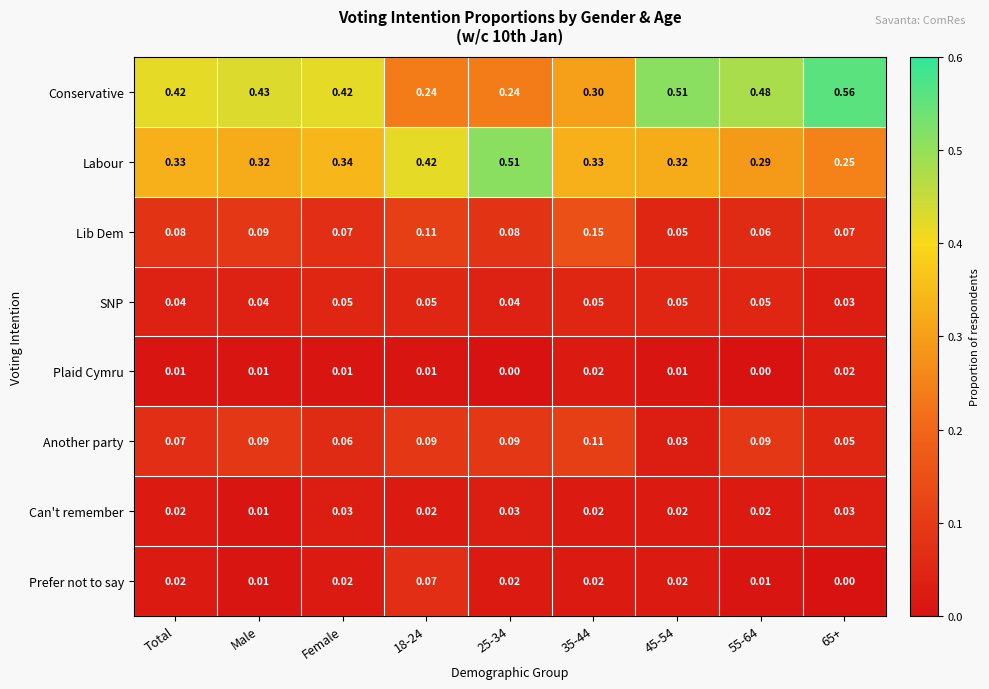

Rank the series by their maximum value, from lowest to highest.

Plaid Cymru, Can't remember, SNP, Prefer not to say, Another party, Lib Dem, Labour, Conservative